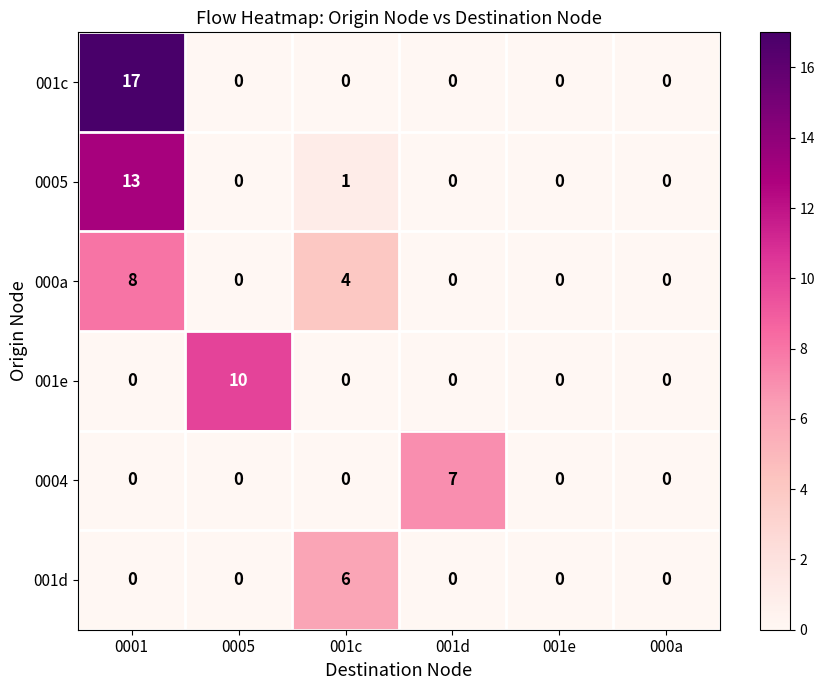

Which series has the largest total across all categories?

001c